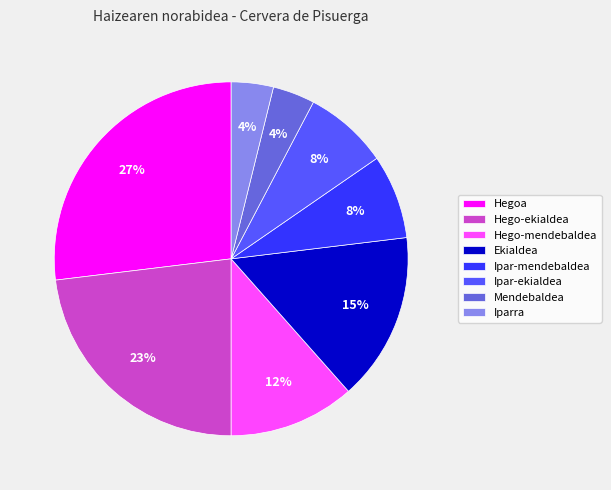

Do Ekialdea and Hego-mendebaldea together represent more than half of the pie?

No